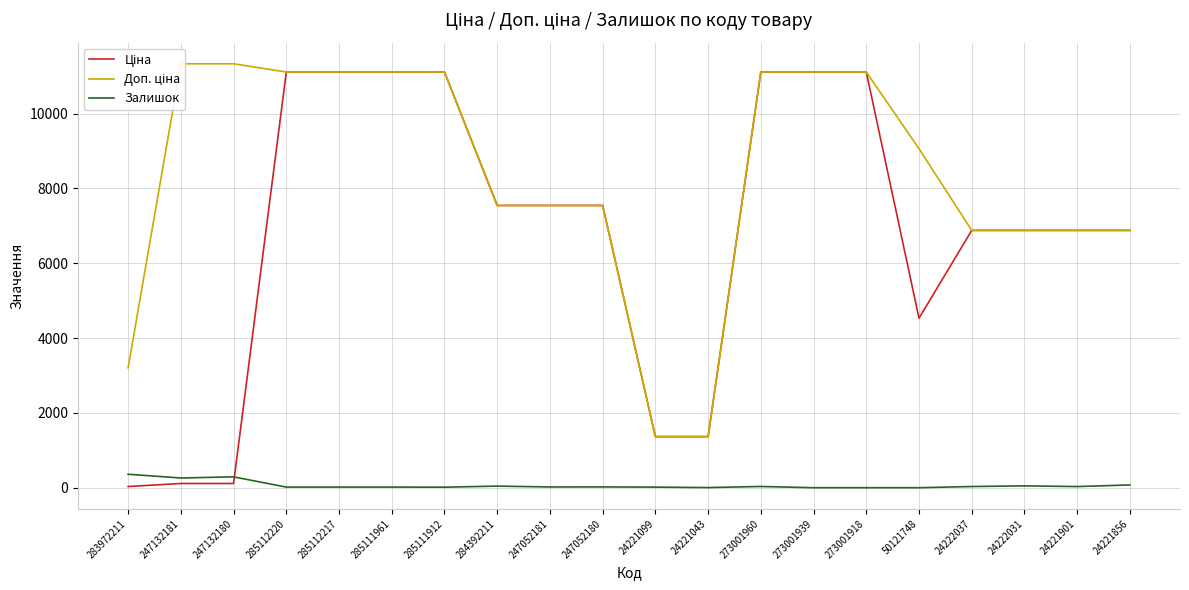

At 247052180, list the series in order from largest to smallest.

Ціна, Доп. ціна, Залишок